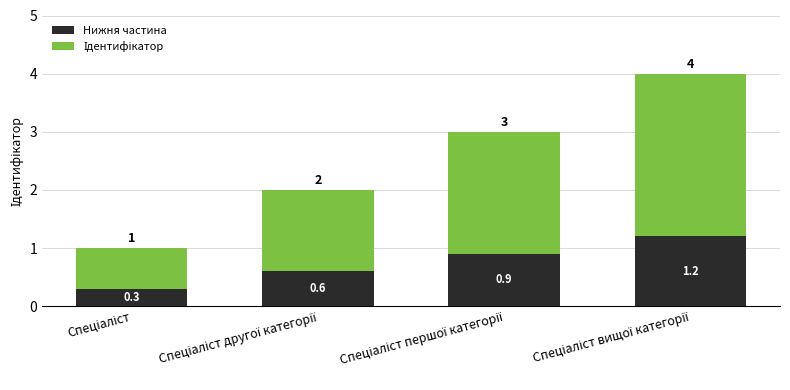

What is the sum of all Нижня частина values?

3.0